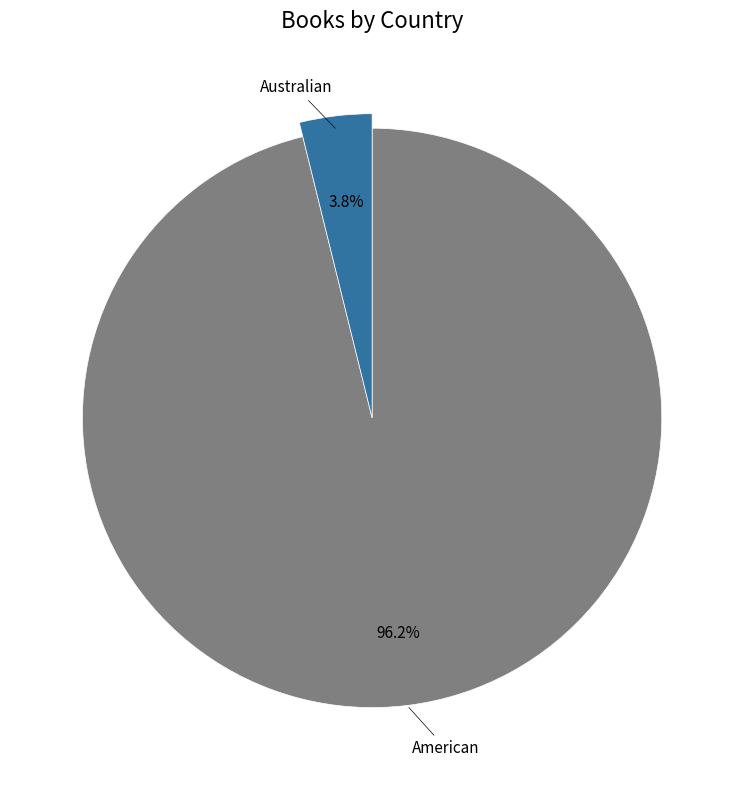

What is the change in value from American to Australian?

-24